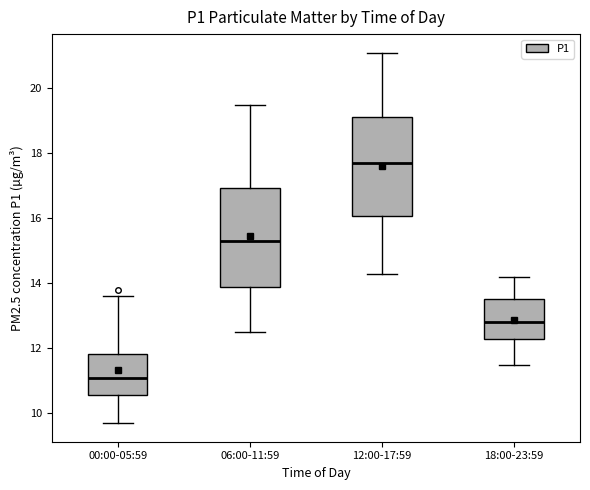

Which box has the lowest median line?

00:00-05:59